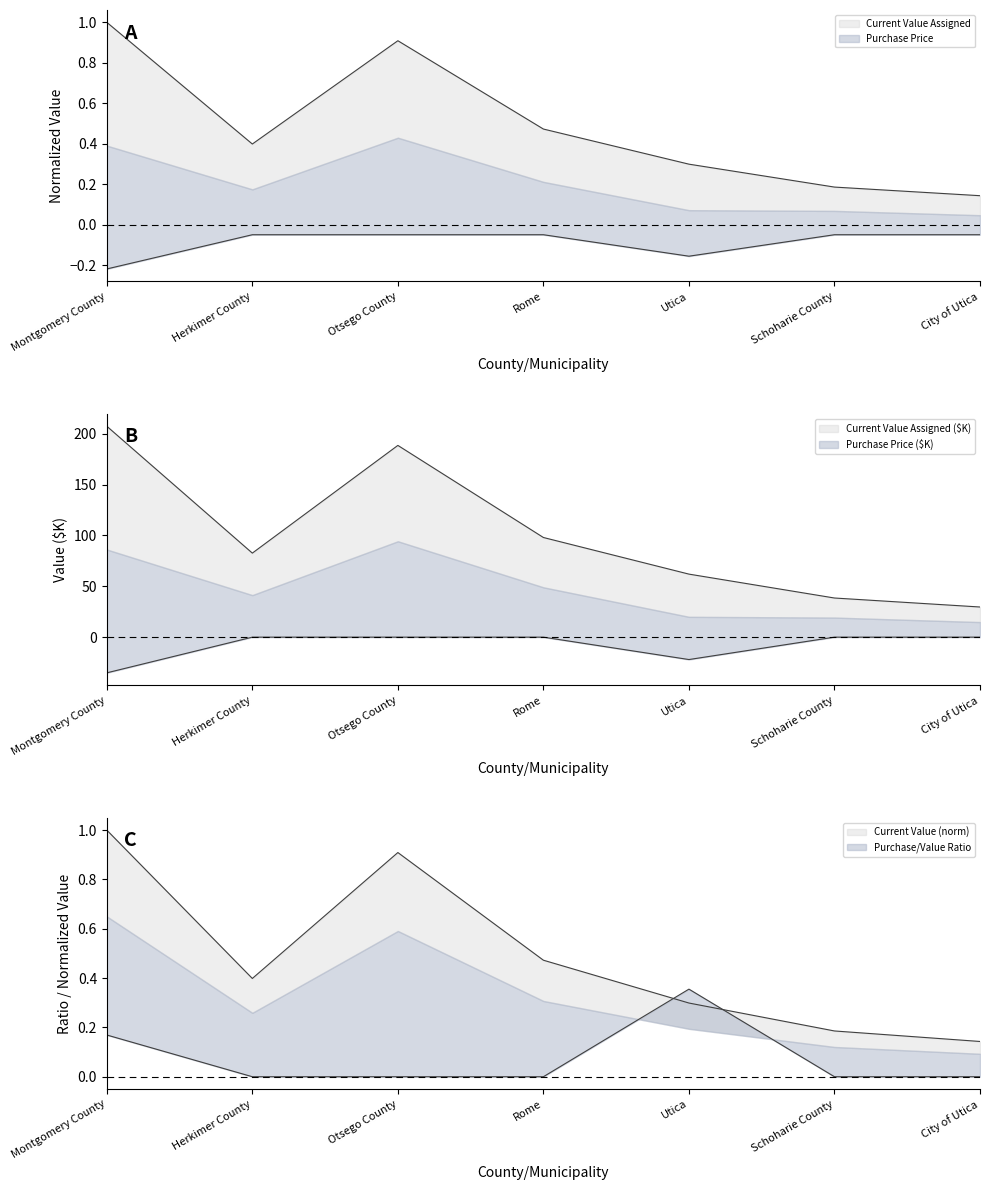

List the series in order of their overall mean, lowest first.

Purchase Price, Current Value Assigned